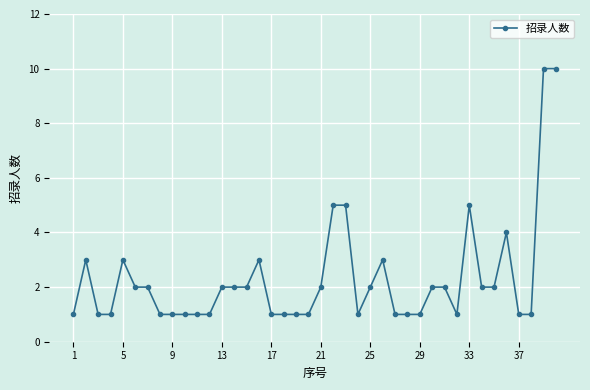

True or false: the data has more than 0 interior local peaks.

True